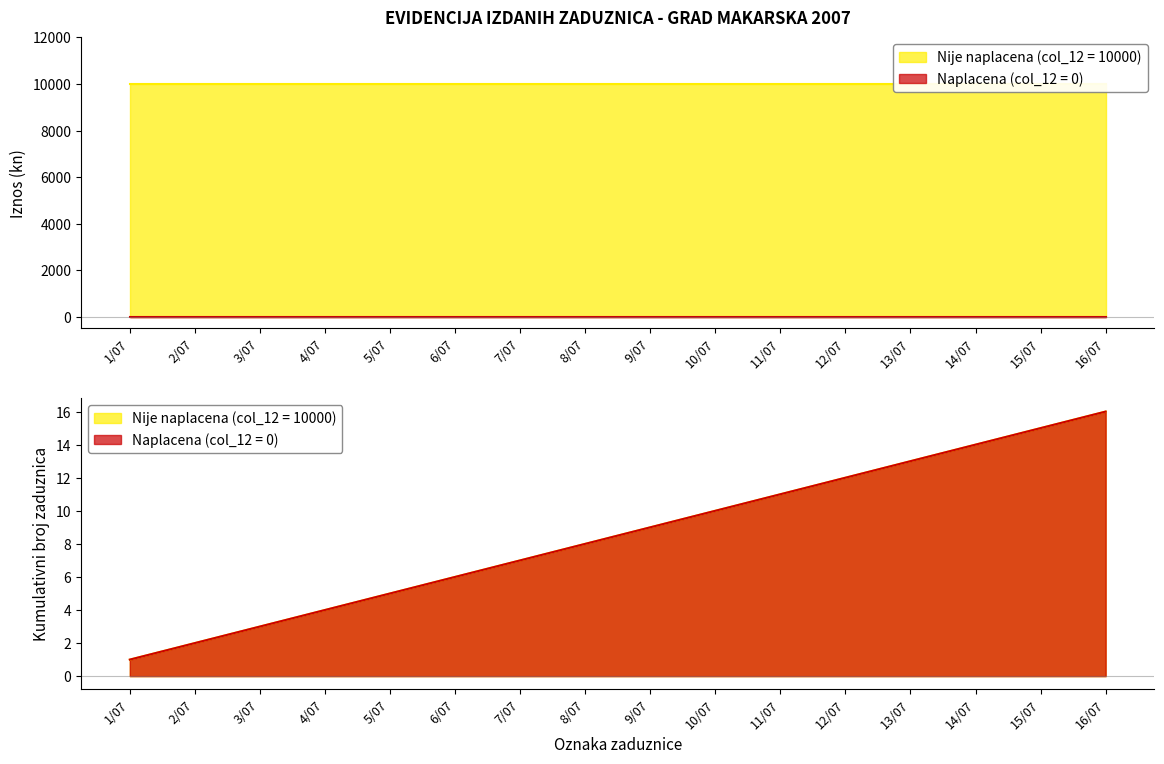

Is the value of Nije naplacena (col_12 = 10000) at 14/07 greater than the value of Naplacena (col_12 = 0) at 9/07?

Yes